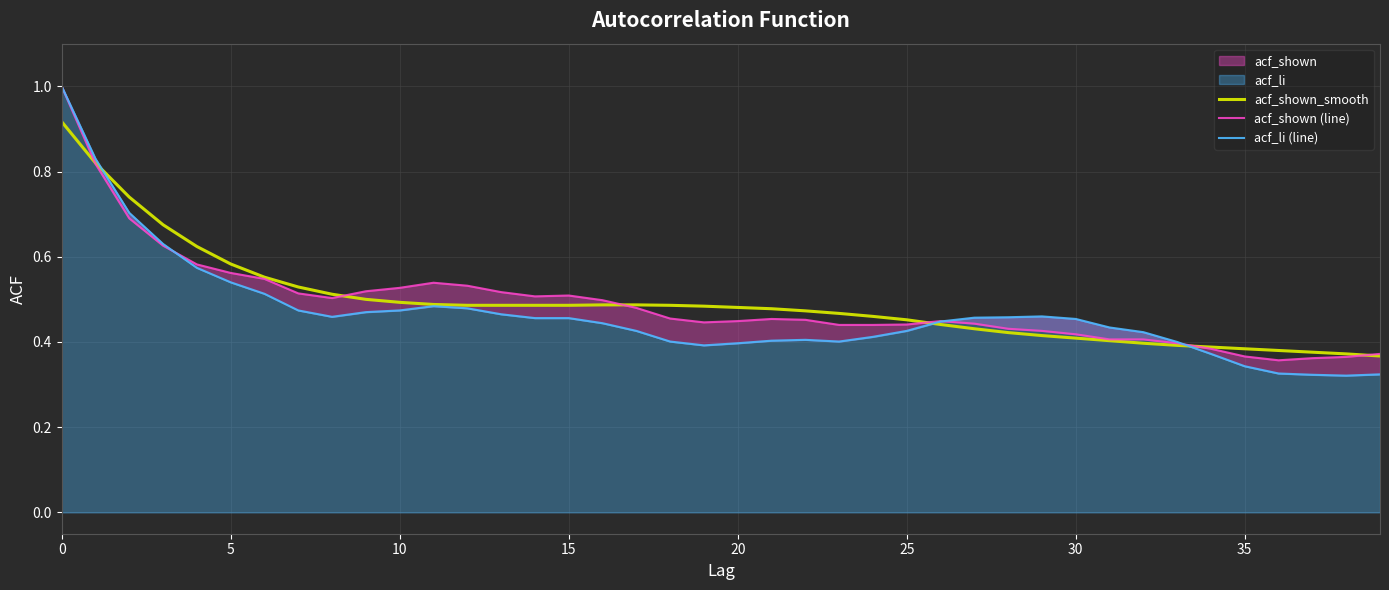

Which series ends up on top after the final intersection of acf_shown_smooth and acf_shown (line)?

acf_shown (line)